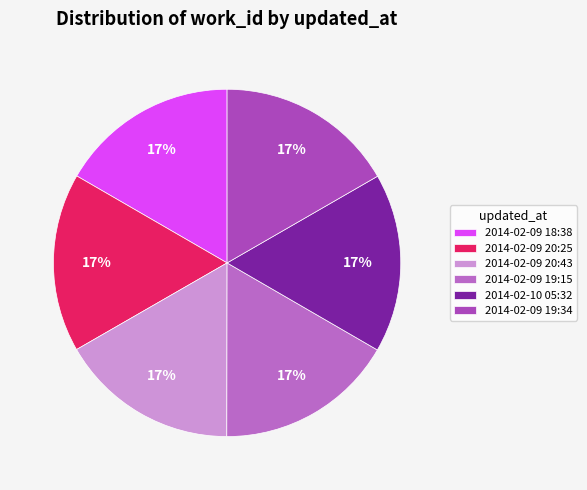

To the nearest percent, what percentage of the pie is 2014-02-09 20:43?

17%